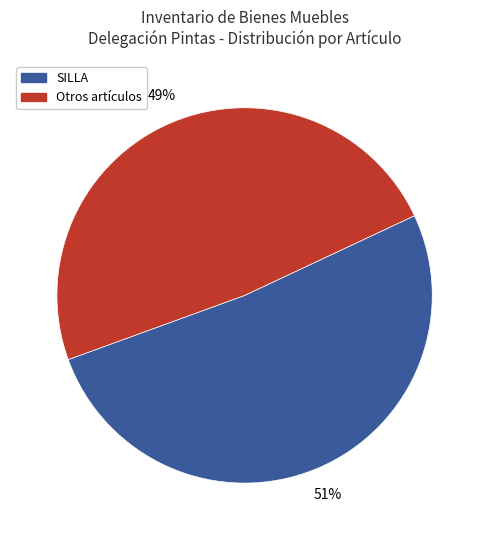

How many slices are in this pie chart?

2